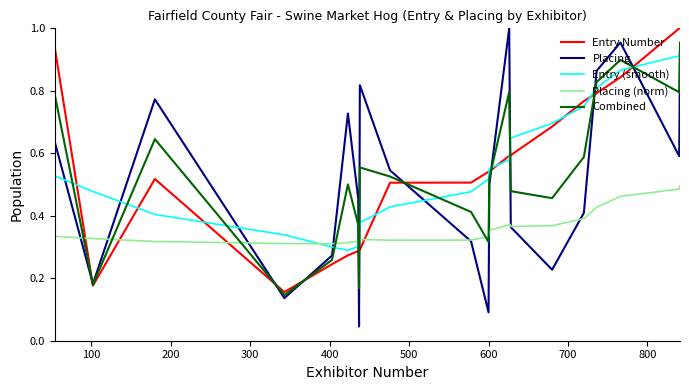

Which series has the largest range (max minus min)?

Placing